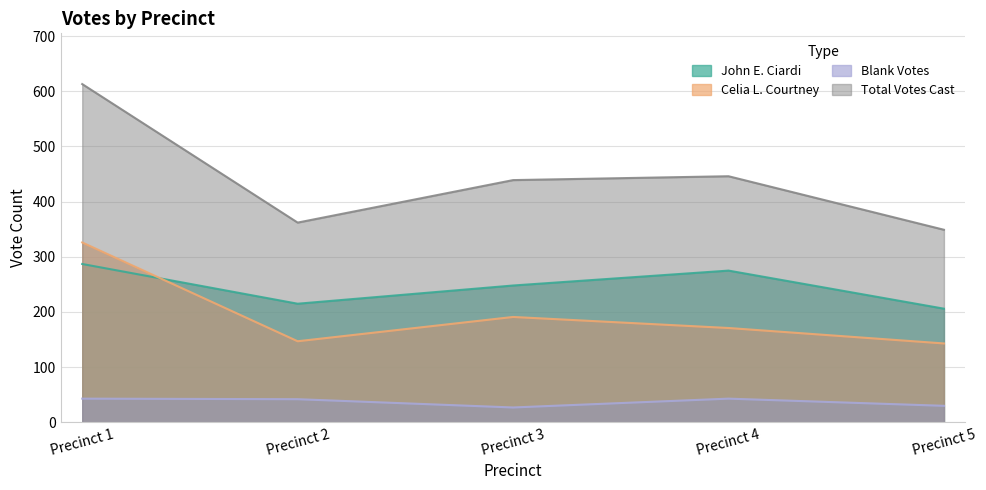

What is the value of the Celia L. Courtney point at the 3rd from the left?

191